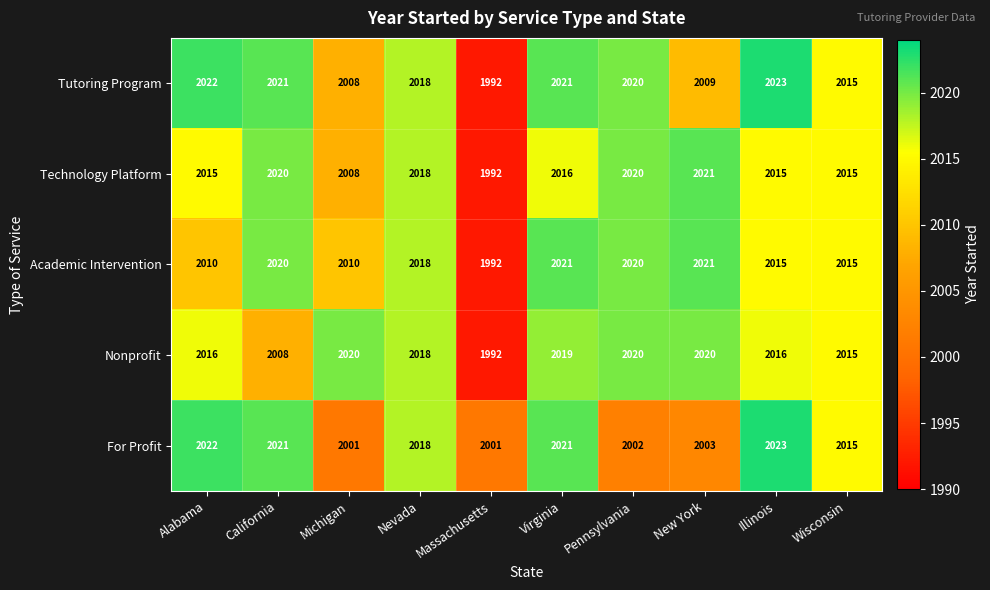

What is the difference between the maximum and minimum values in the Tutoring Program series?

31